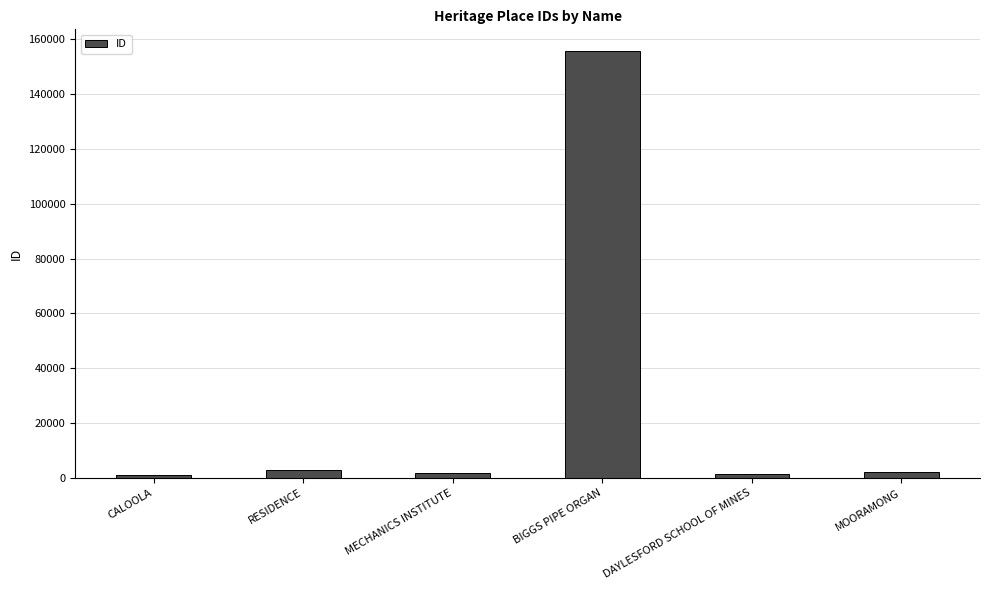

What is the label of the 2nd bar from the left?

RESIDENCE